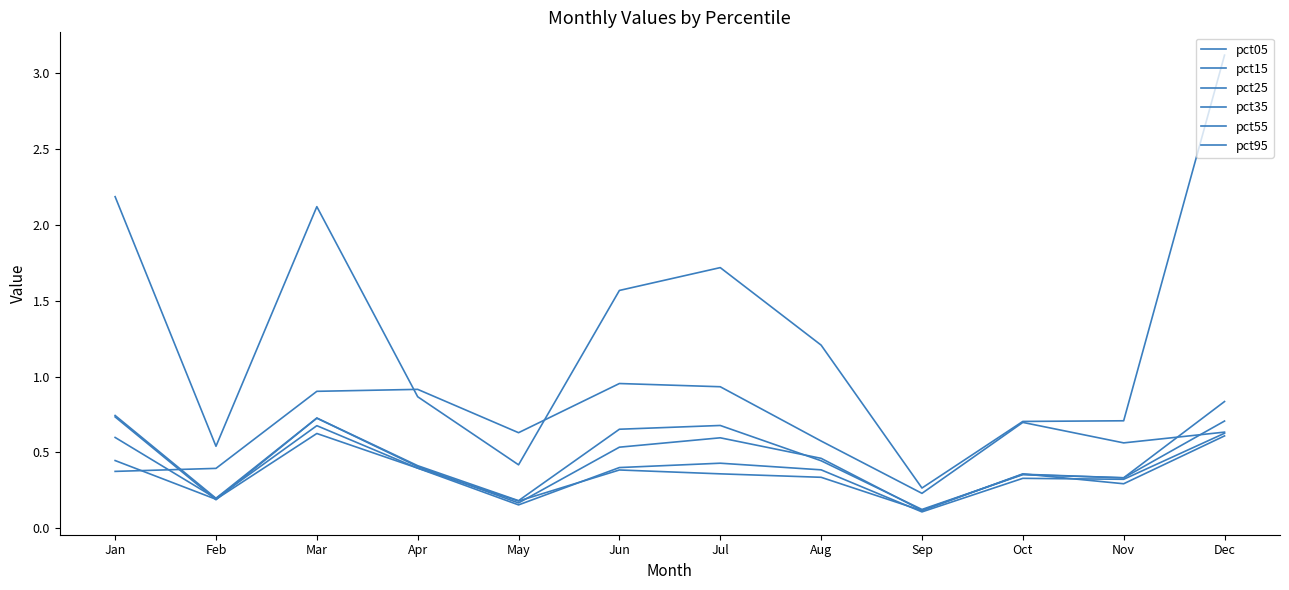

At which category does pct25 reach its first local peak?

Mar